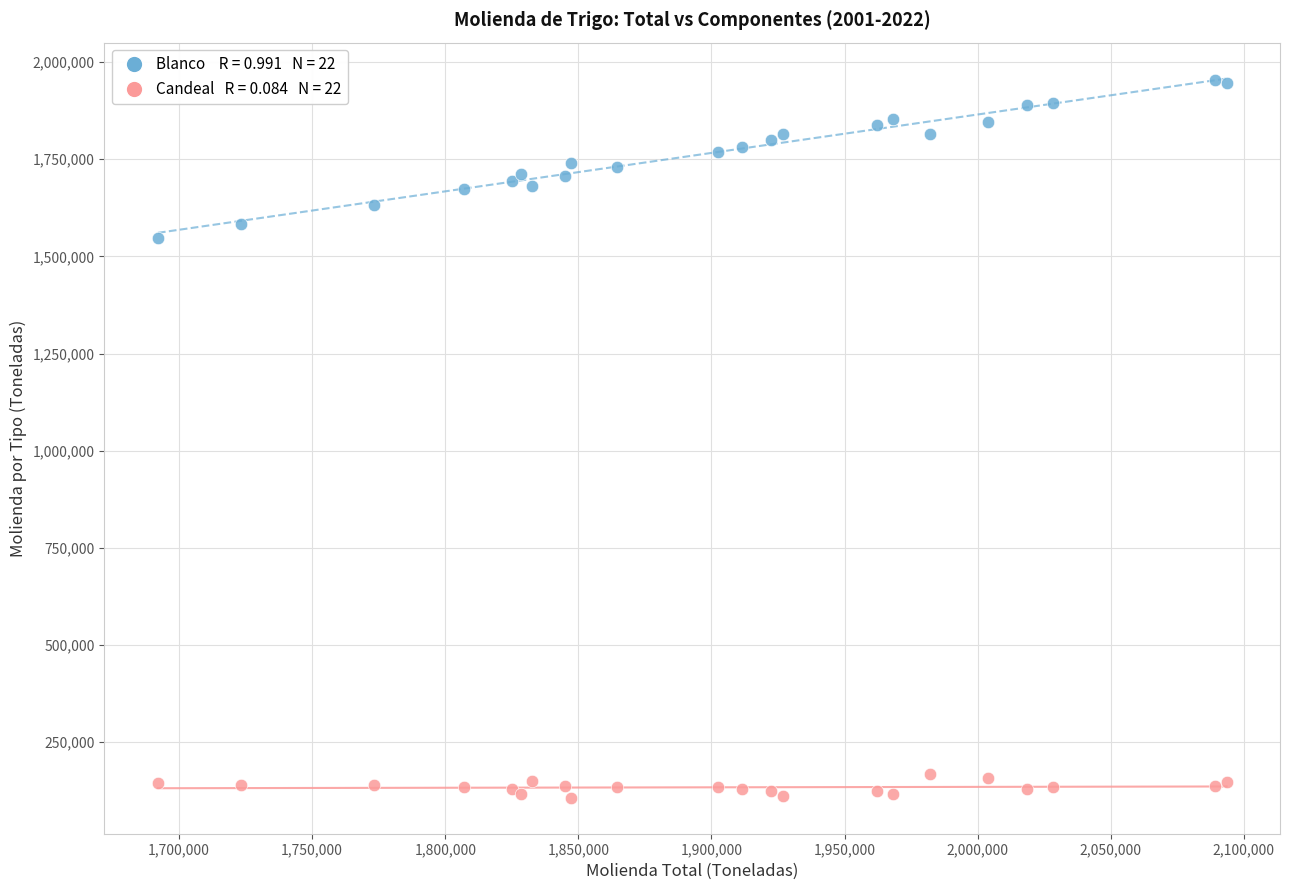

Across all series, what Y value is closest to 1029764?

1546904